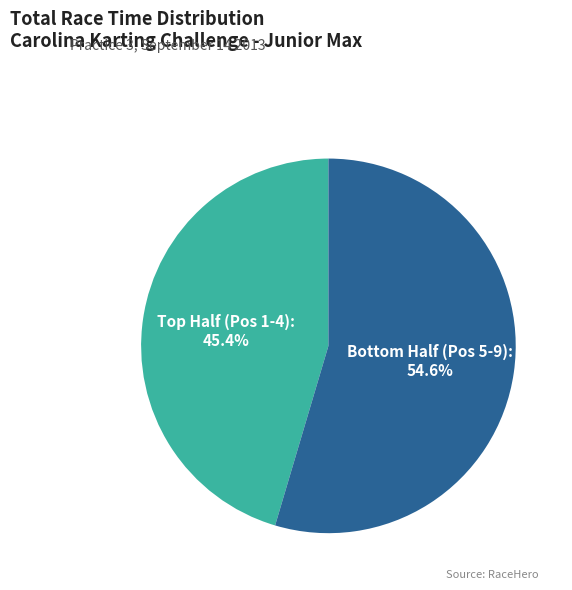

What is the majority slice?

Bottom Half (Pos 5-9)